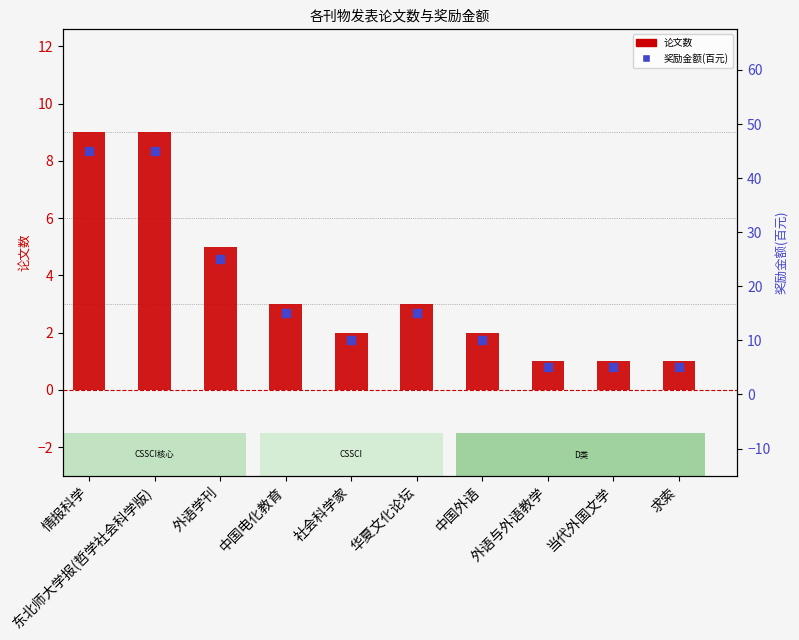

What are all the series names shown in the legend?

论文数, 奖励金额(百元)